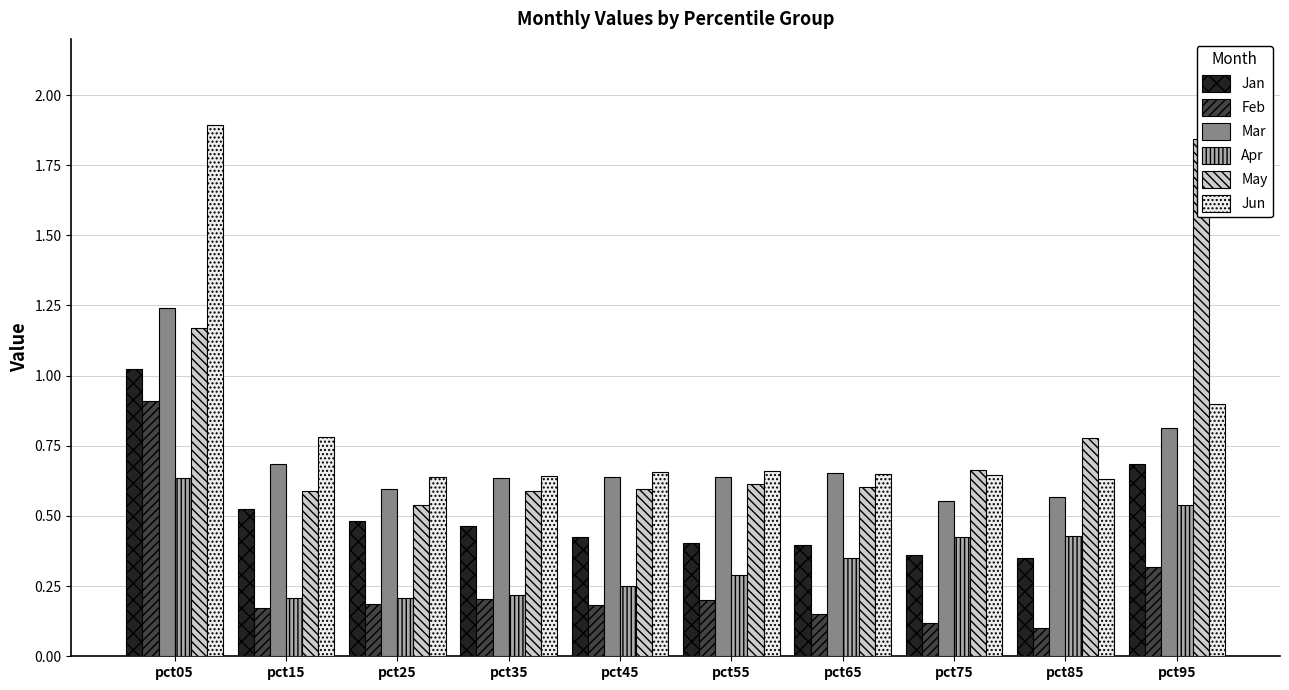

Which series has the widest spread of values?

May